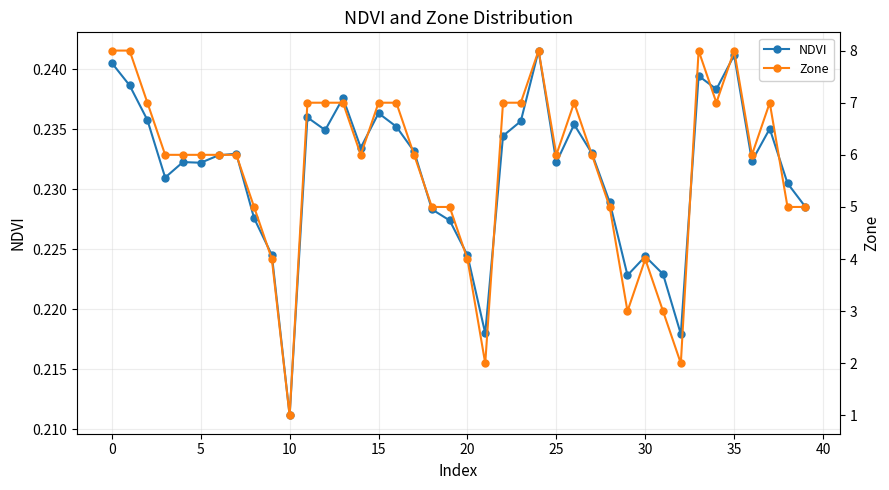

In NDVI, how many points are lower than both neighbors (excluding endpoints)?

11